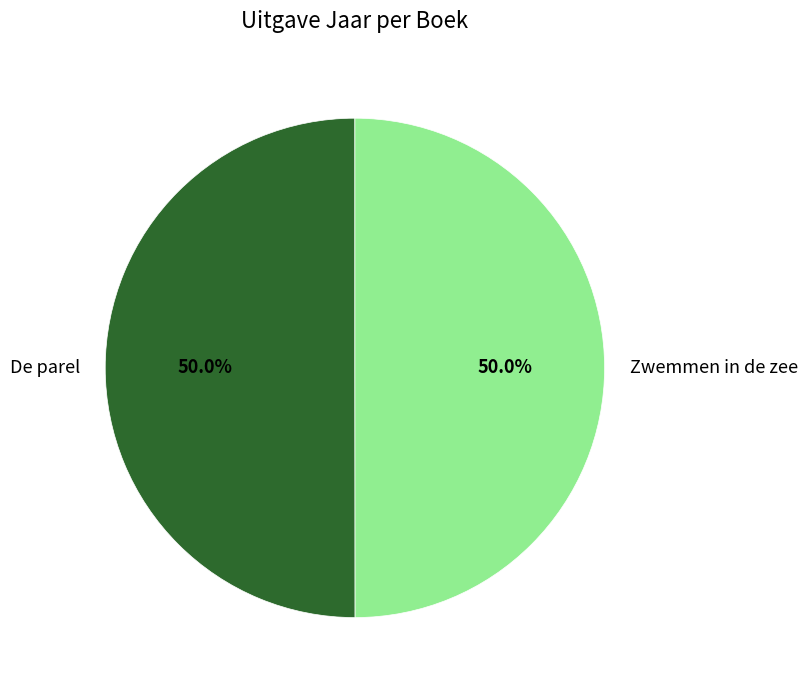

True or false: Zwemmen in de zee accounts for 40% of the total.

False